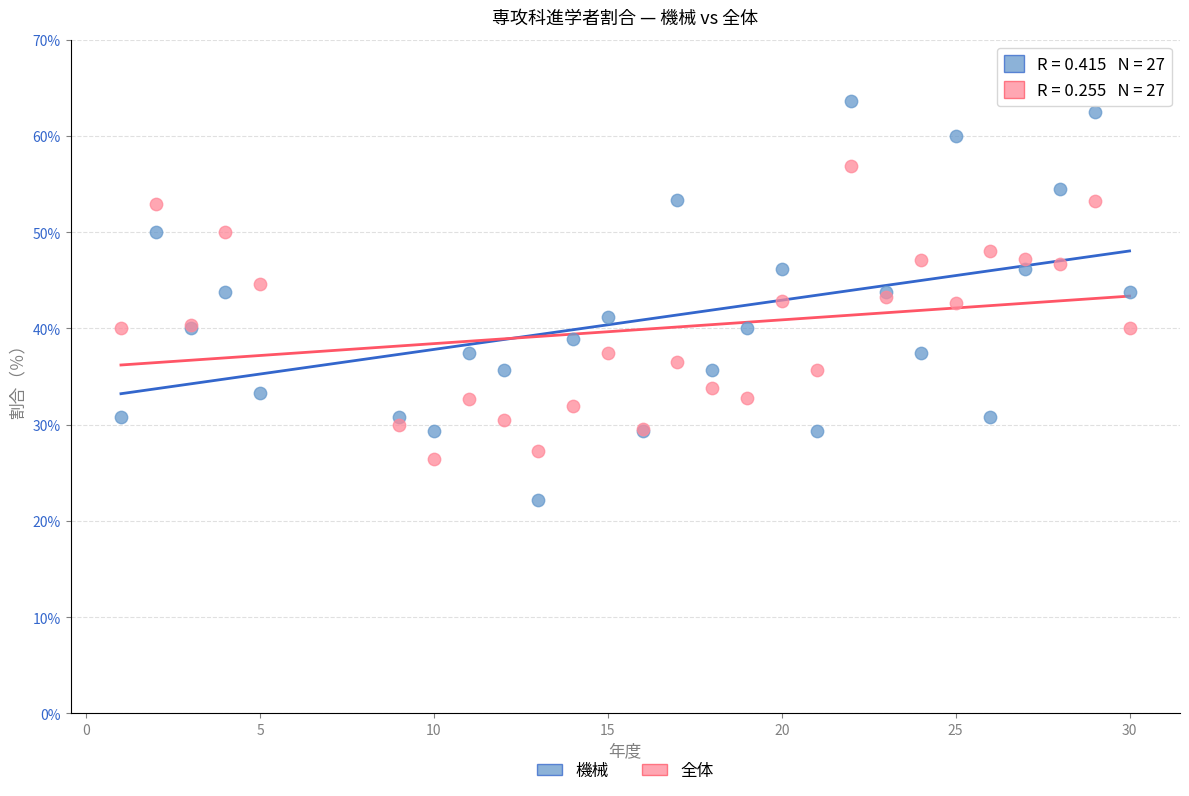

What are all the series names shown in the legend?

機械, 全体